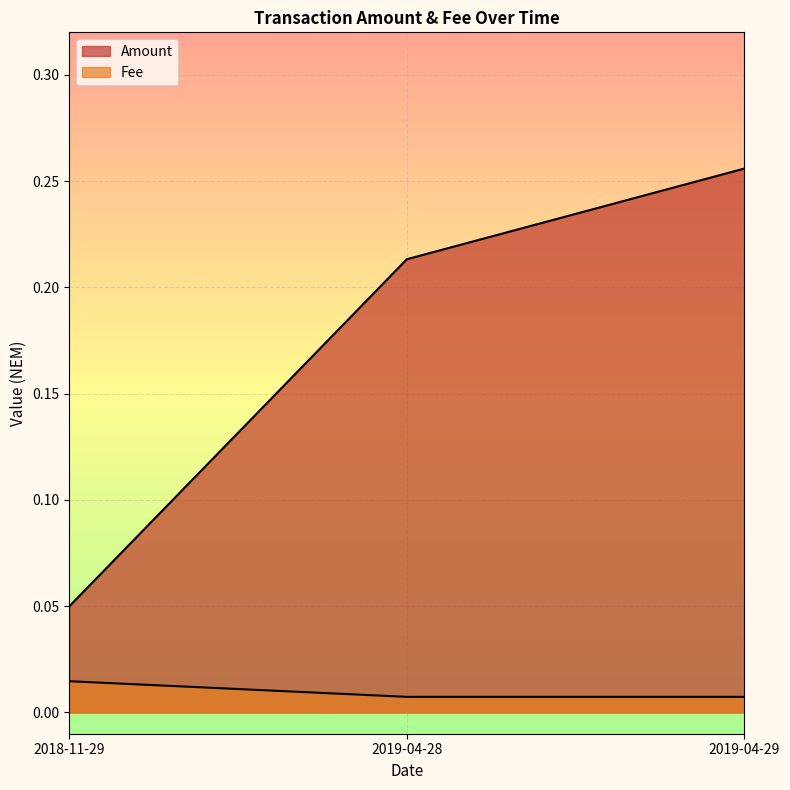

Where is Amount nearest to the value 0?

2018-11-29